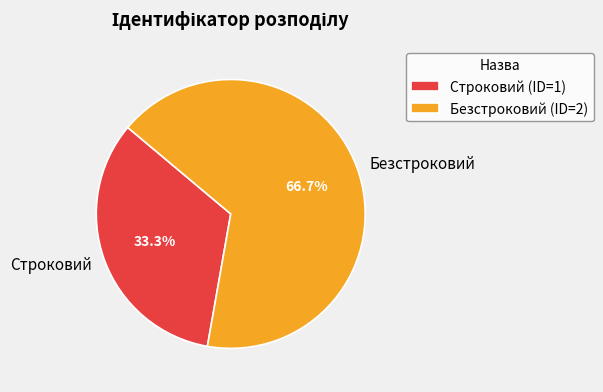

Which category has the biggest portion of the pie?

Безстроковий